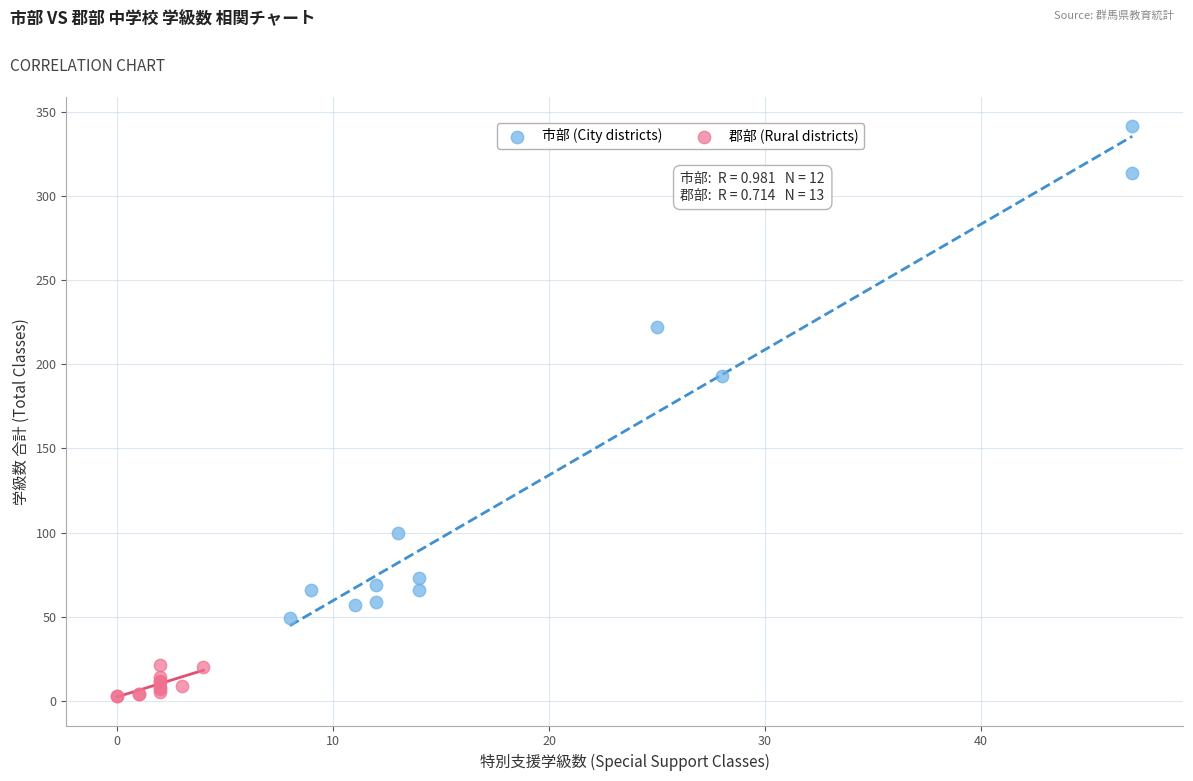

Which series has the largest Y range (max minus min)?

市部 (City districts)